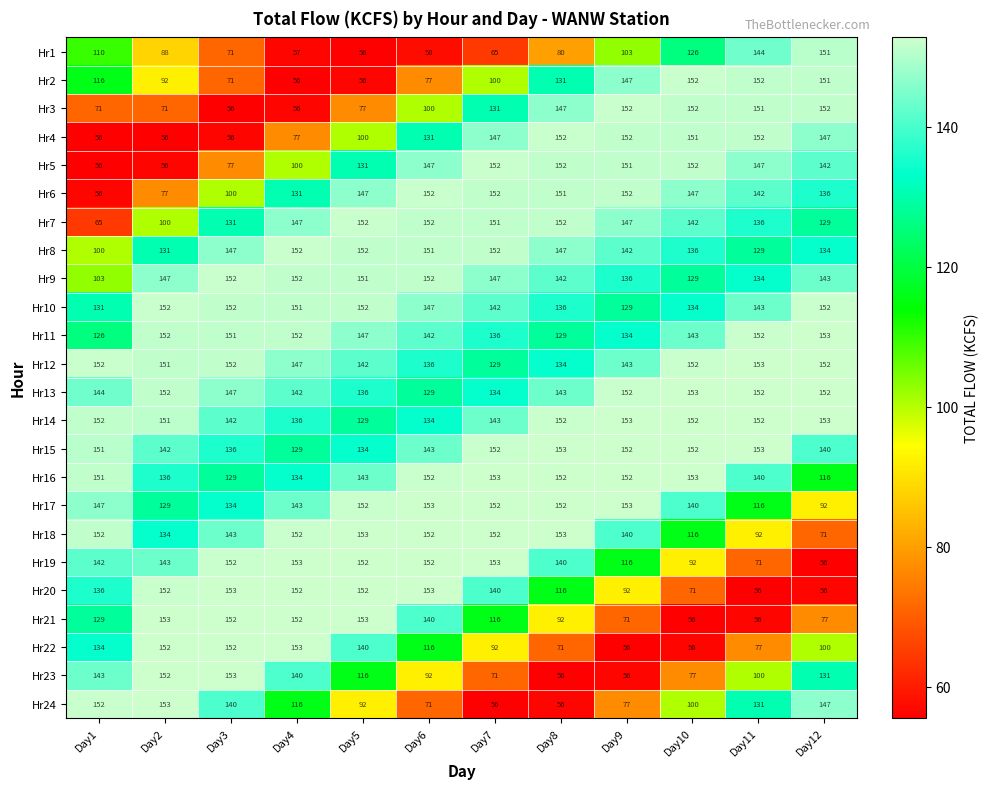

Count the number of categories in the chart.

12